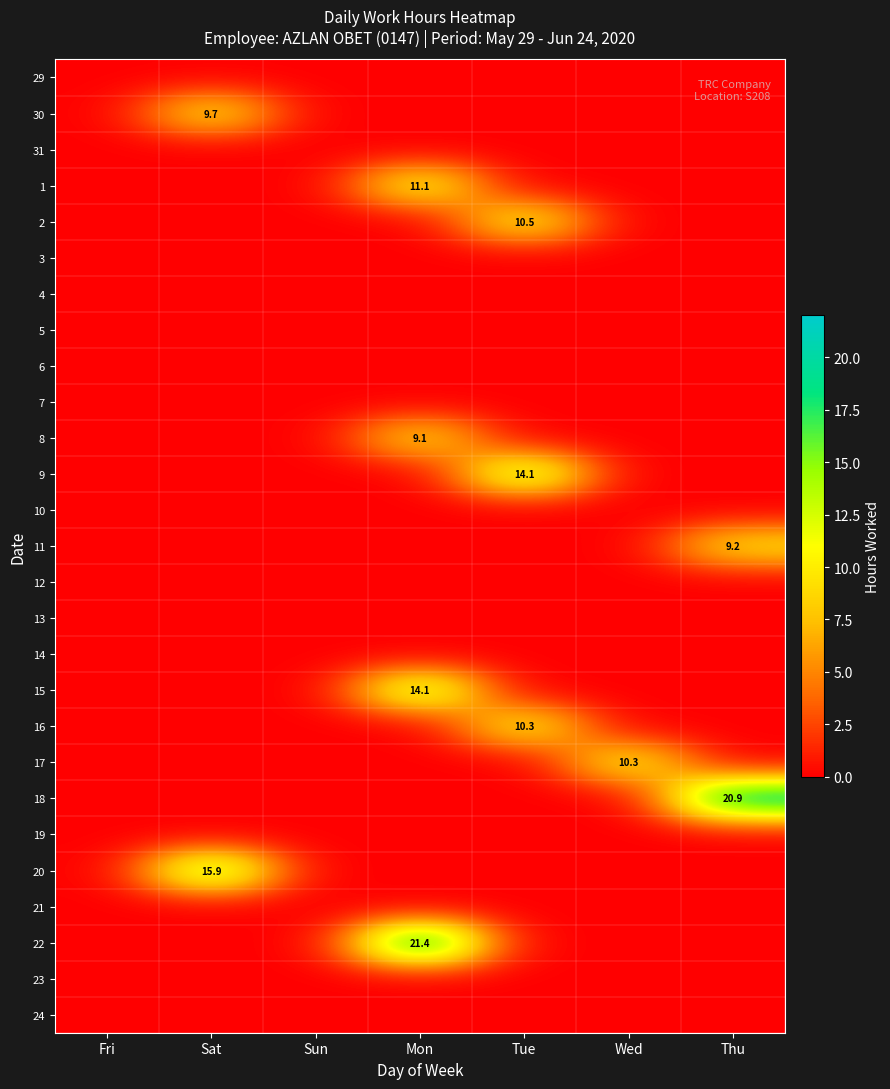

At how many categories does at least one series exceed 7?

5